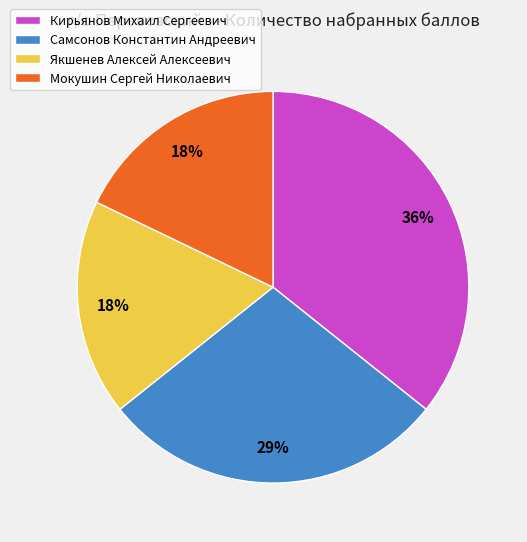

Count the number of slices in the pie.

4